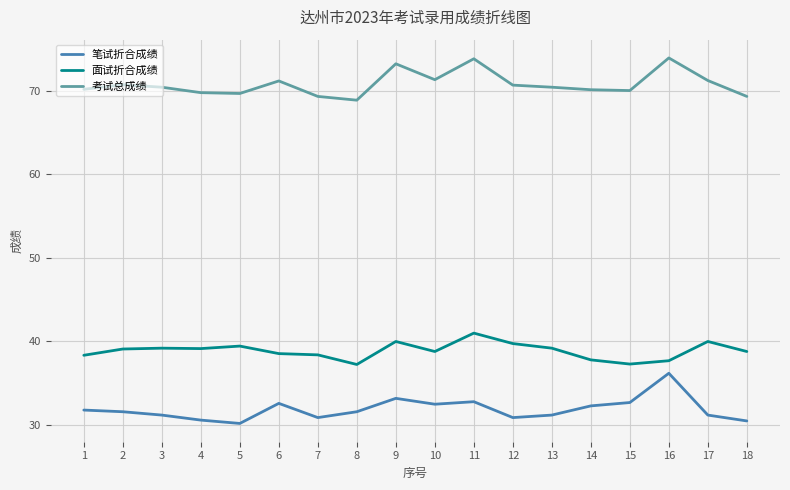

What is the total value across all series at 18?

138.6